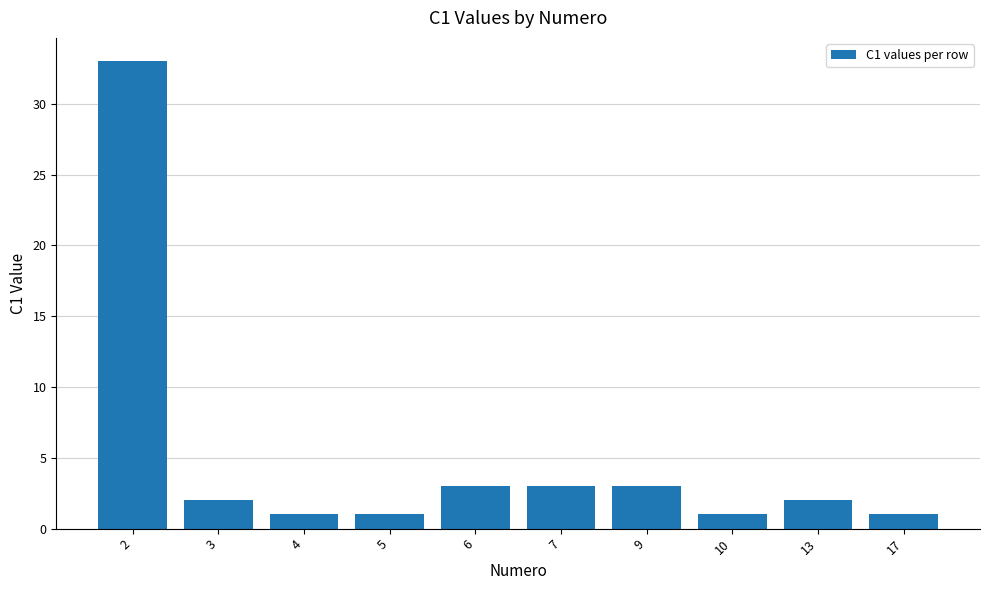

Does the chart contain stacked bars?

No